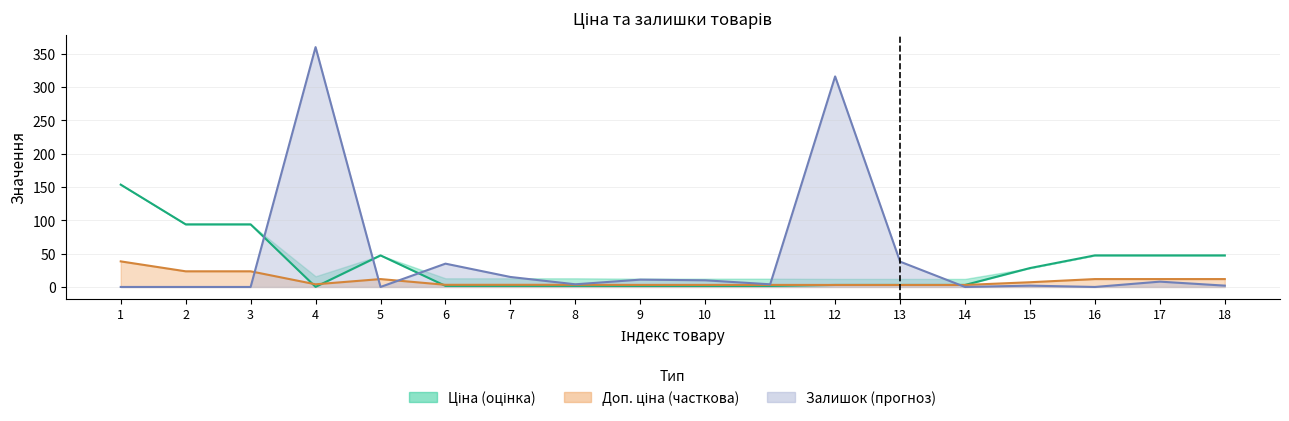

Which series changed the most between 5 and 7?

Ціна